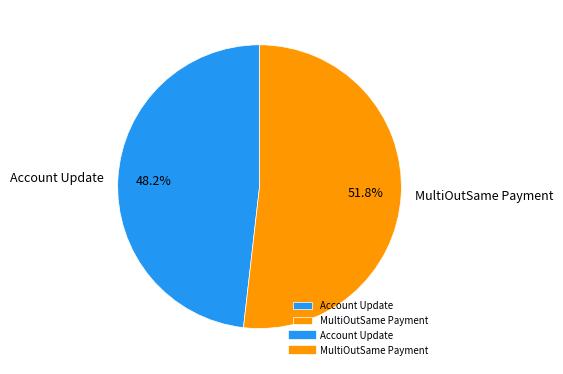

Which slice is the largest?

MultiOutSame Payment